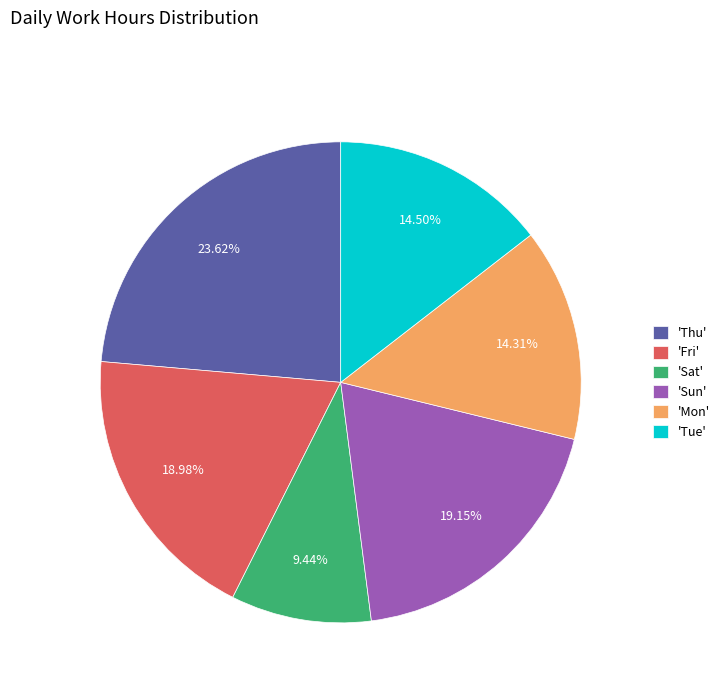

Combined, do 'Sun' and 'Sat' account for over 50%?

No